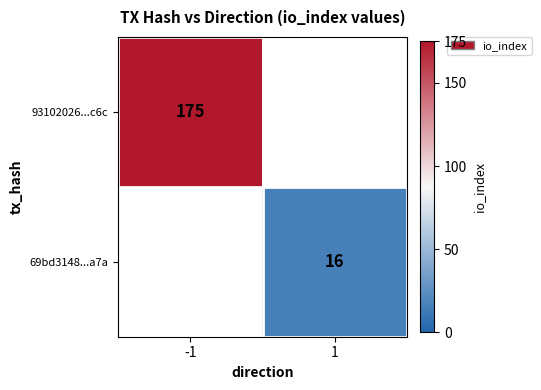

Is the value of 69bd3148...a7a at 1 greater than the value of 93102026...c6c at -1?

No